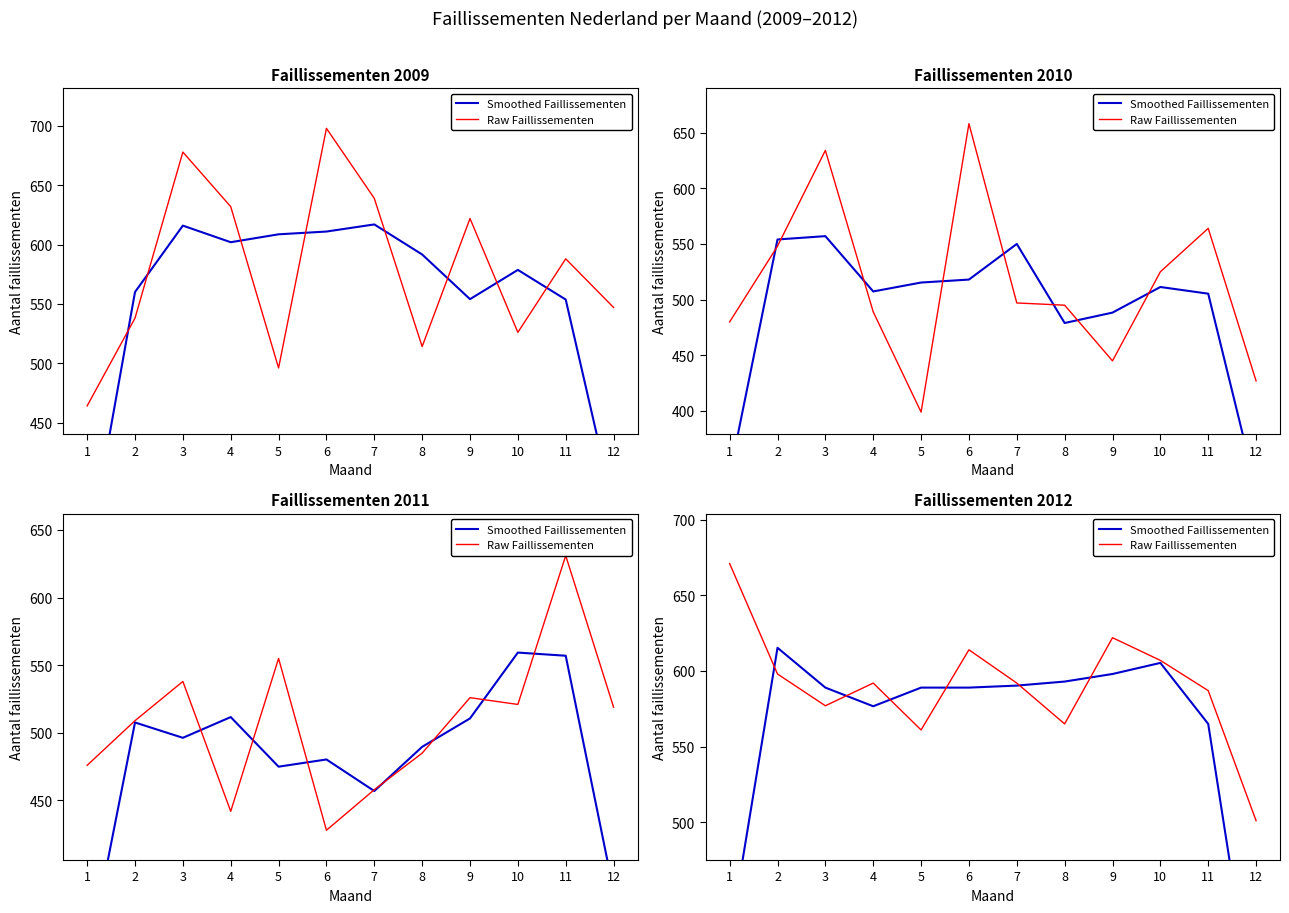

What is the minimum value shown in the chart?

362.7